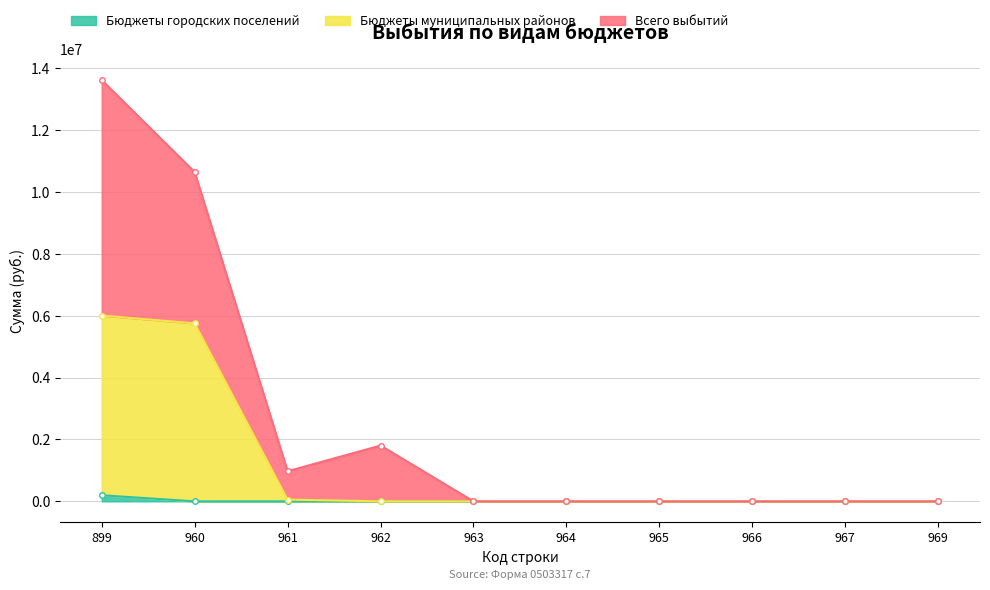

List the series in order of their peak value, highest first.

Всего выбытий, Бюджеты муниципальных районов, Бюджеты городских поселений